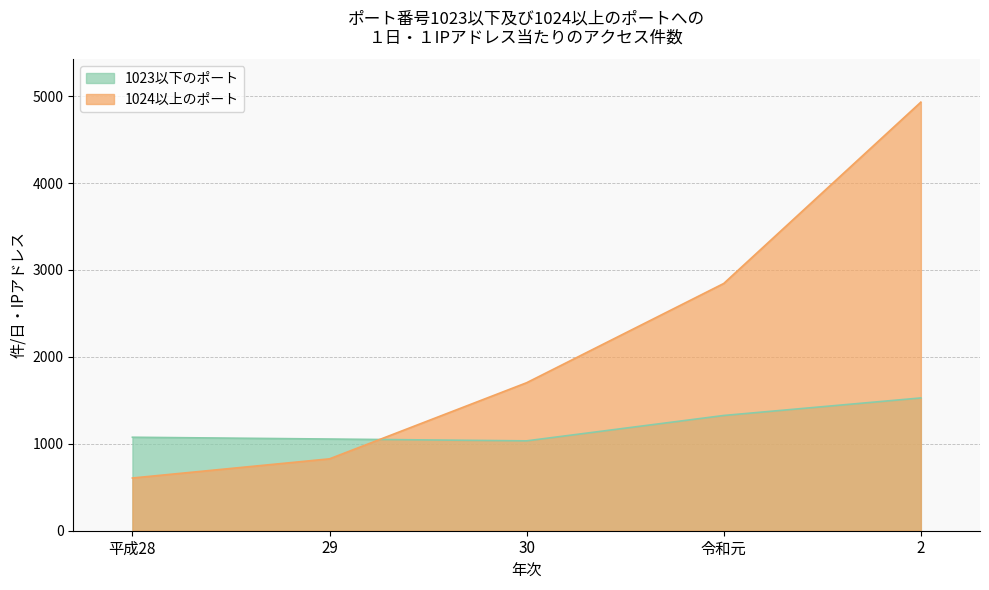

What is the sum of all 1023以下のポート values?

6018.0